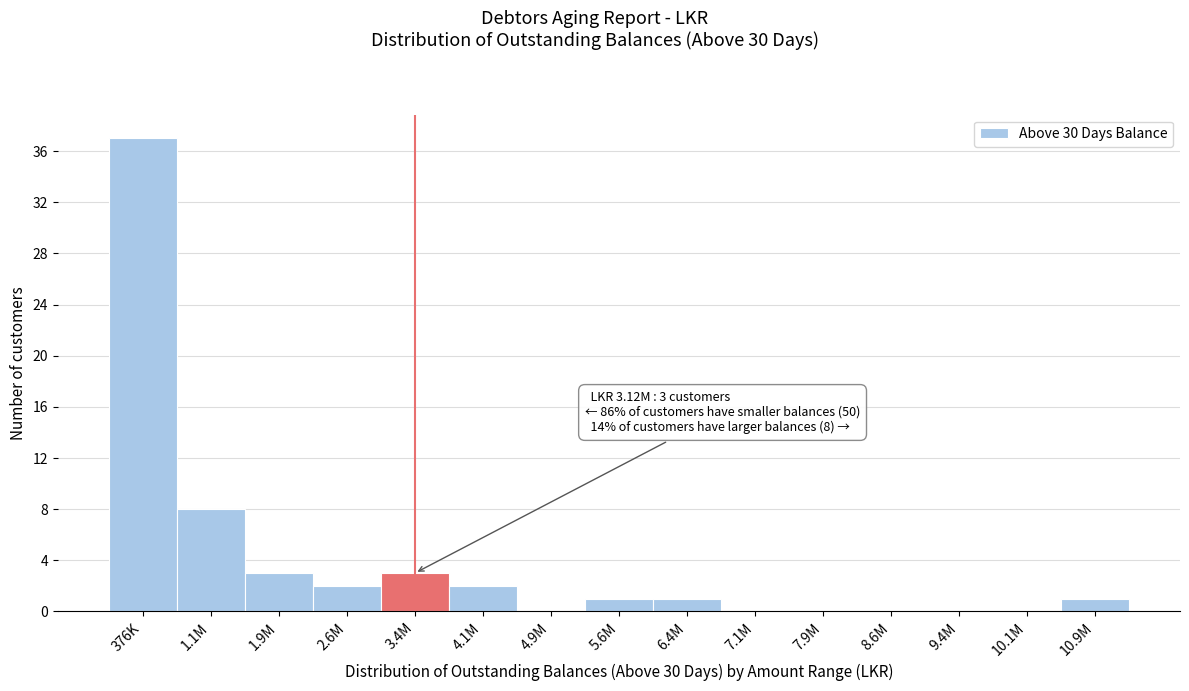

Reading left to right, what are all the values shown in this chart?

376K=37	1.1M=8	1.9M=3	2.6M=2	3.4M=3	4.1M=2	4.9M=0	5.6M=1	6.4M=1	7.1M=0	7.9M=0	8.6M=0	9.4M=0	10.1M=0	10.9M=1